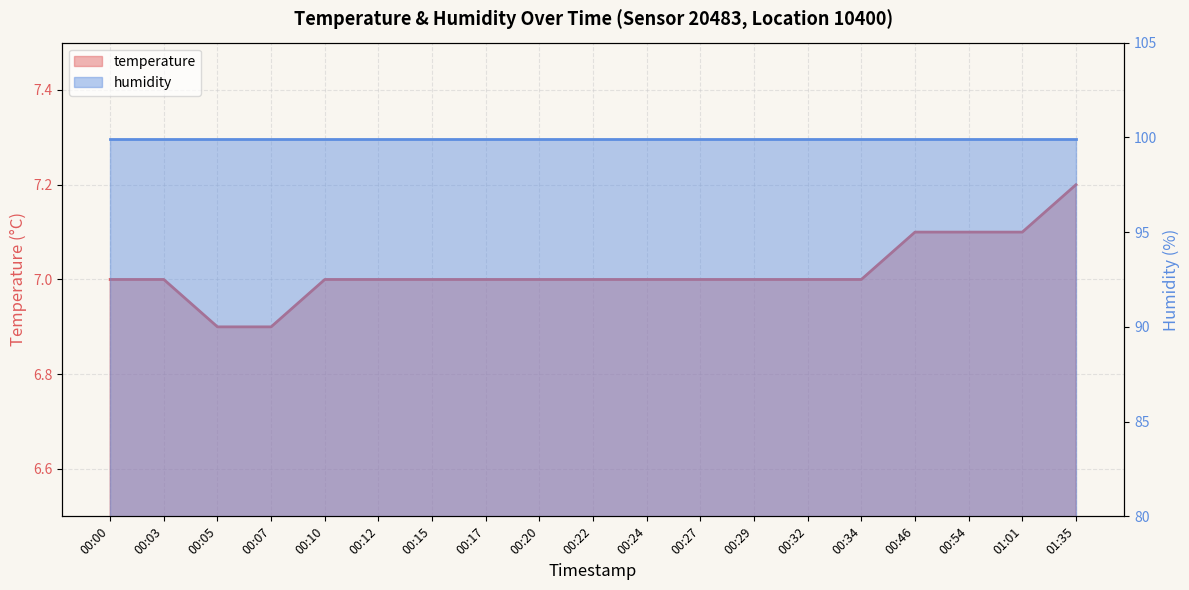

What is the minimum value shown in the chart?

6.9